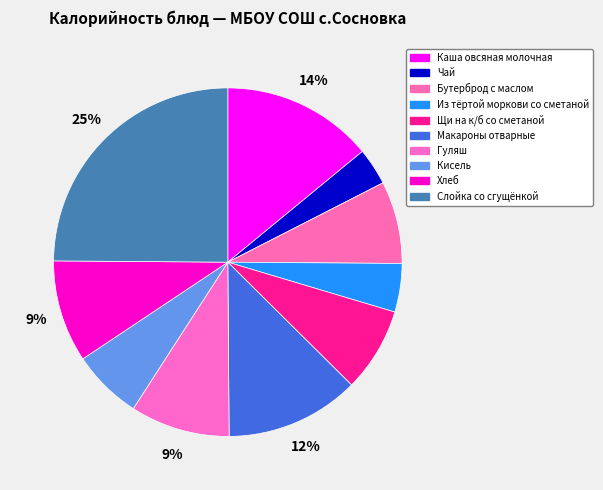

Count the number of slices in the pie.

10